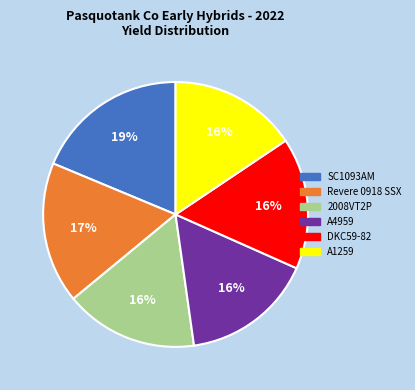

Which slice is the largest?

SC1093AM